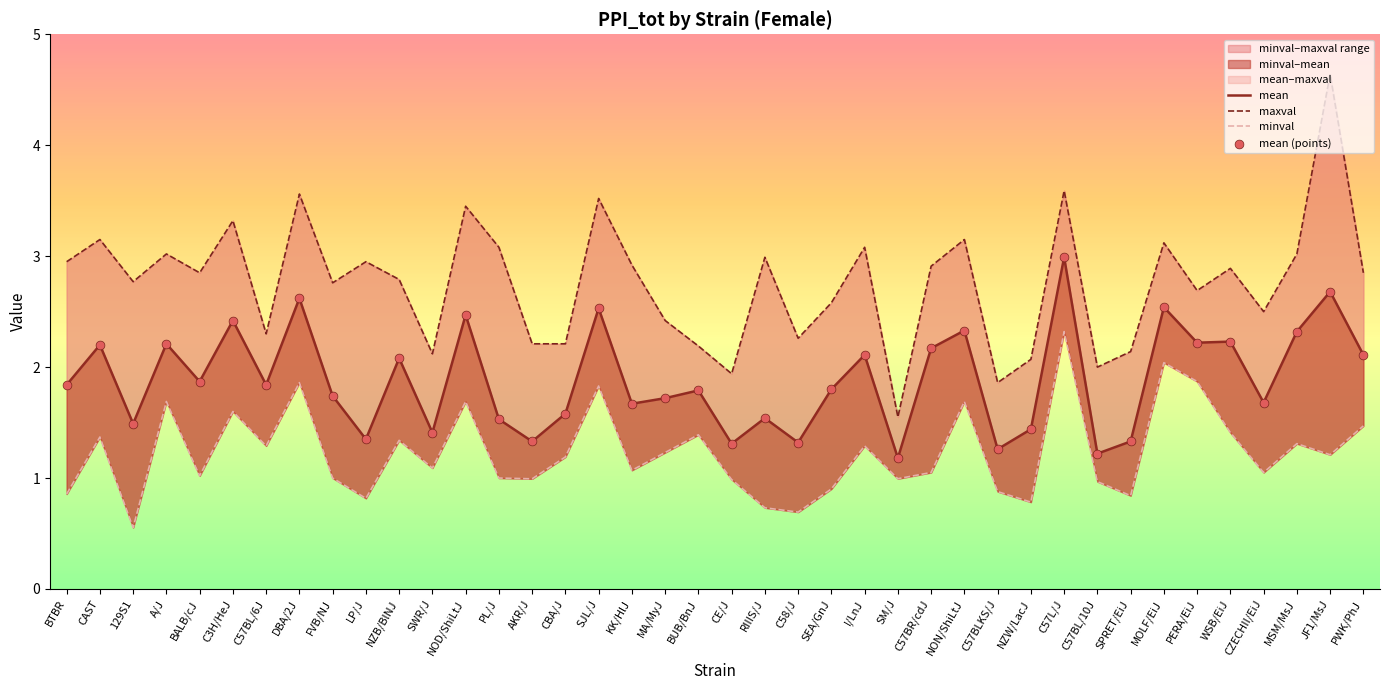

Which series has the largest Y range (max minus min)?

maxval